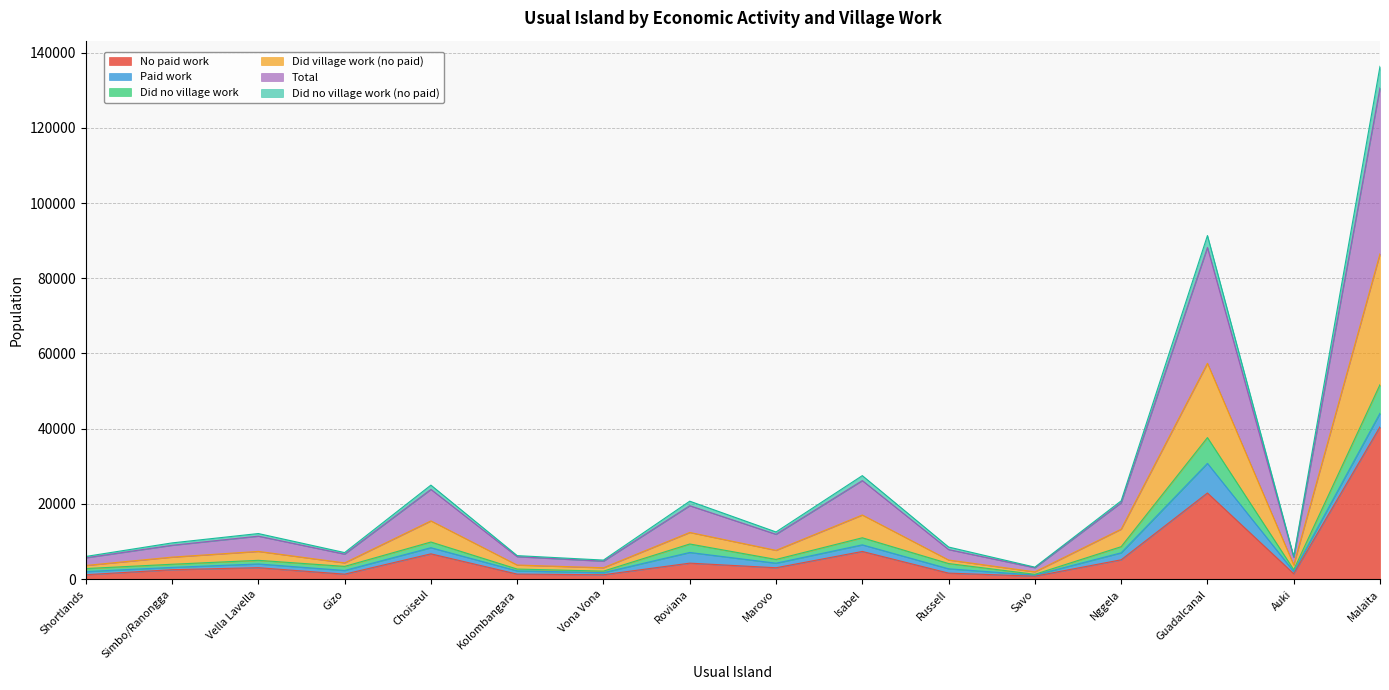

True or false: No paid work has more than 0 interior local peaks.

True